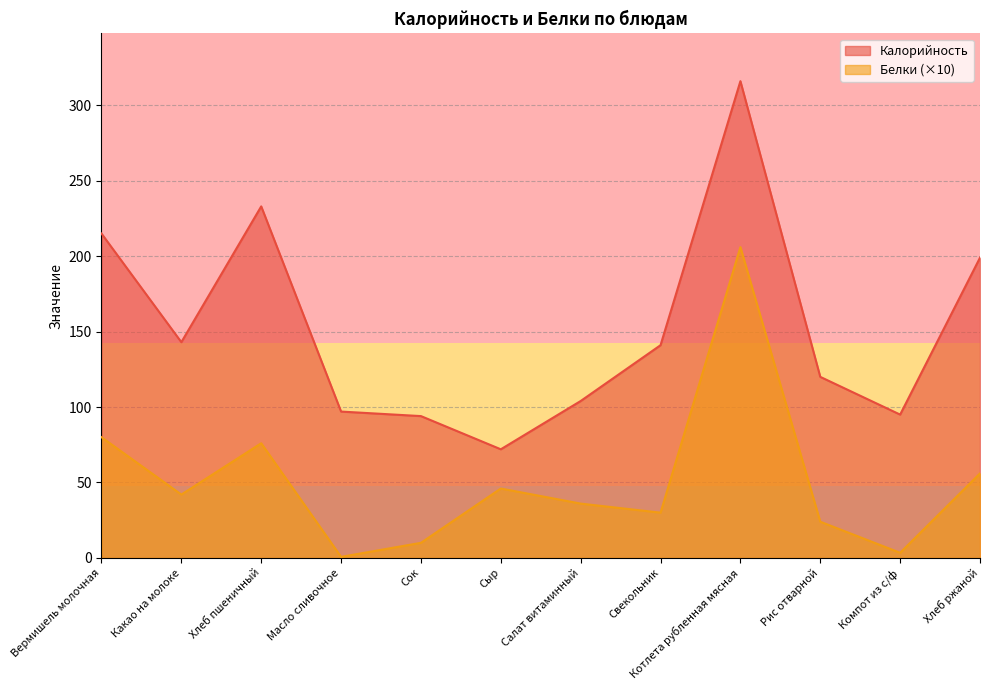

Rank the series by their average value, from lowest to highest.

Белки (×10), Калорийность